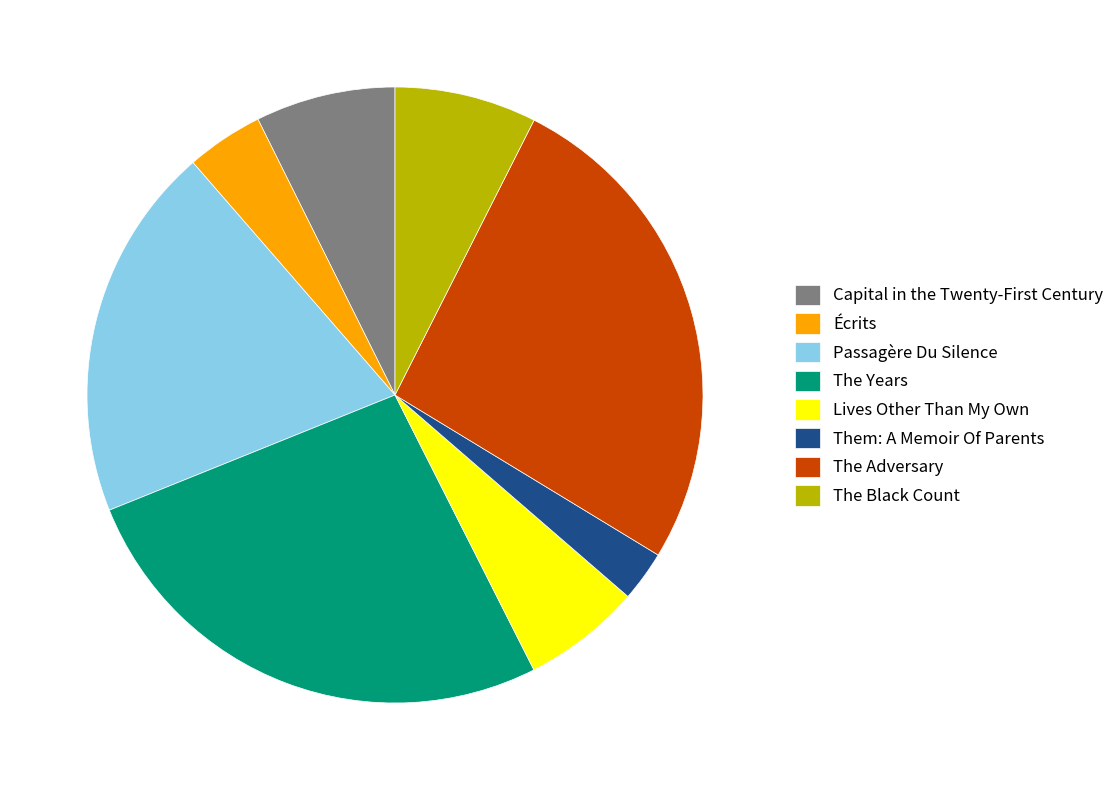

The Écrits slice represents 16% of the pie. True or false?

False